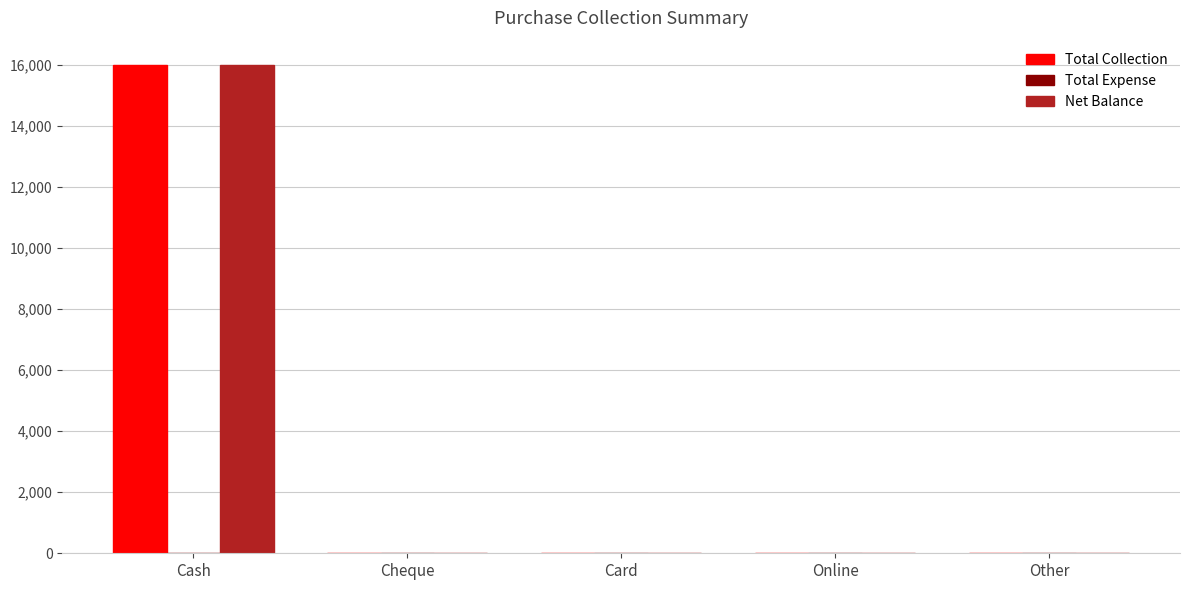

Which label corresponds to the largest value in the chart?

Cash